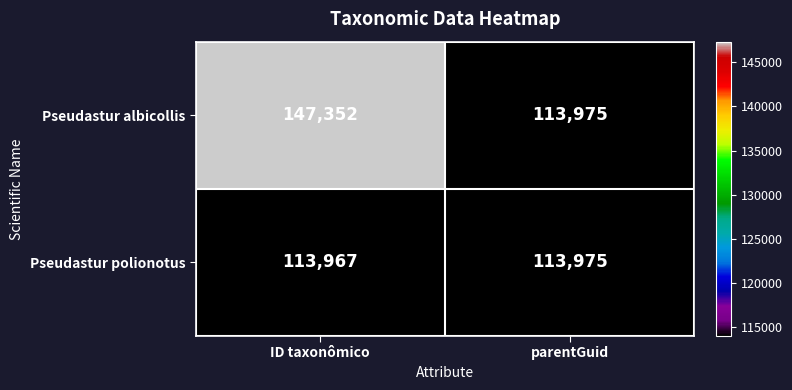

True or false: Pseudastur albicollis has a value of 147352 at ID taxonômico.

True